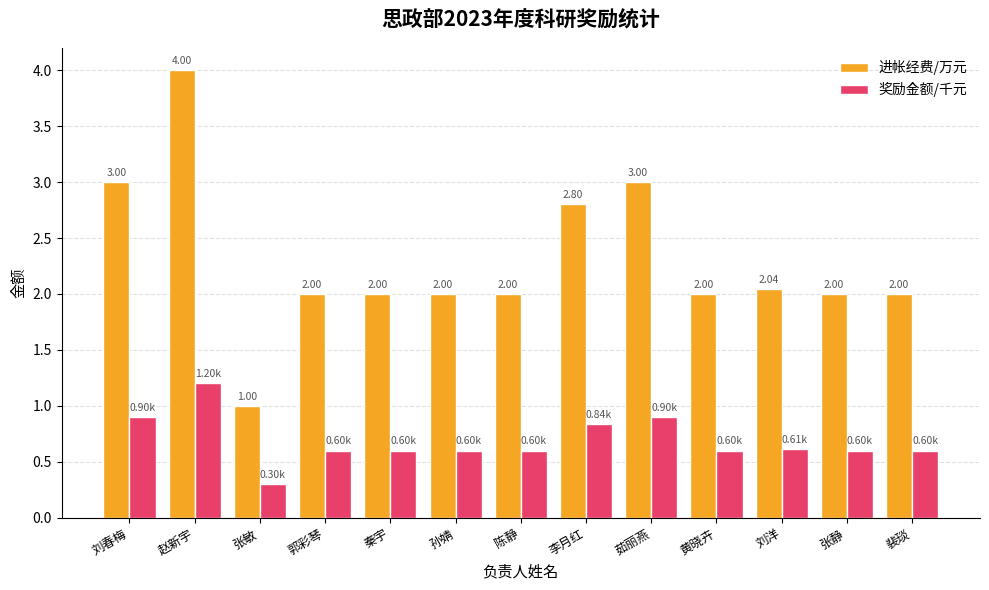

What is the sum of all 进帐经费/万元 values?

29.8